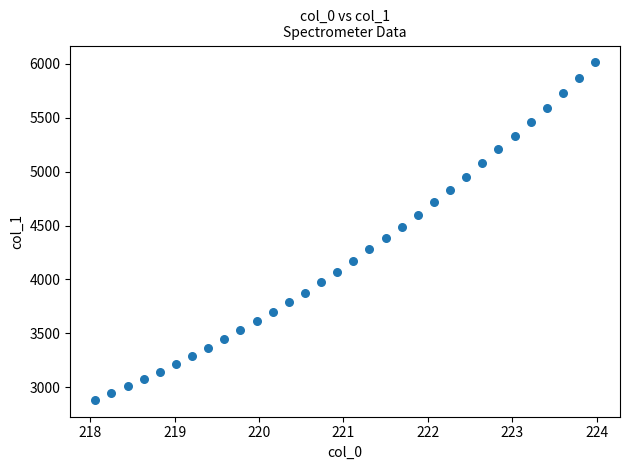

What is the range of X values (max minus min)?

5.9